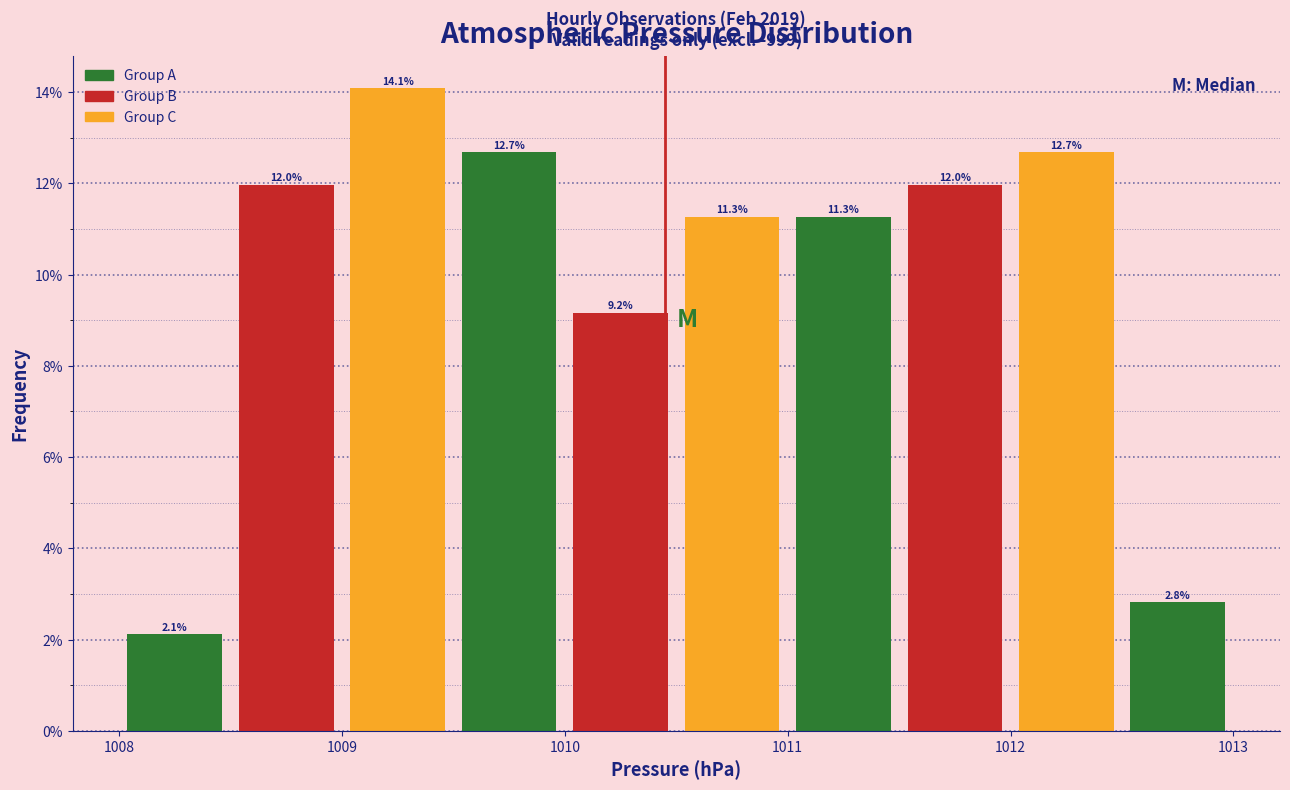

Reading left to right, list every bar in this chart as the range it spans on the x-axis followed by its height.

1008.0 to 1008.5: 2.1
1008.5 to 1009.0: 12.0
1009.0 to 1009.5: 14.1
1009.5 to 1010.0: 12.7
1010.0 to 1010.5: 9.2
1010.5 to 1011.0: 11.3
1011.0 to 1011.5: 11.3
1011.5 to 1012.0: 12.0
1012.0 to 1012.5: 12.7
1012.5 to 1013.0: 2.8